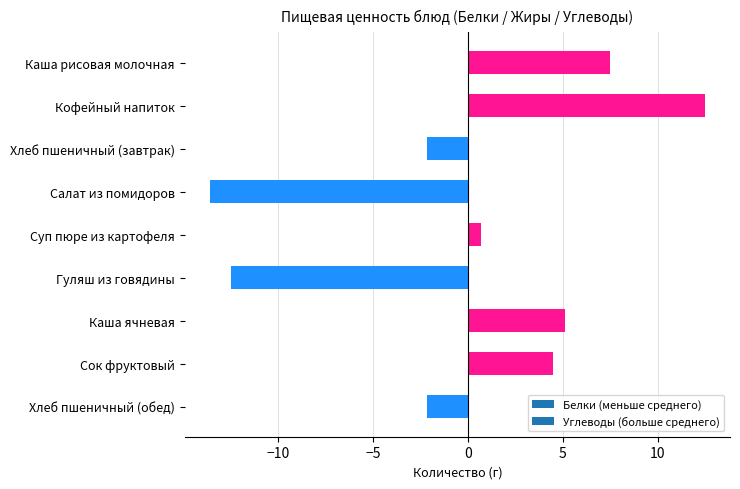

How many categories are shown in the chart?

9